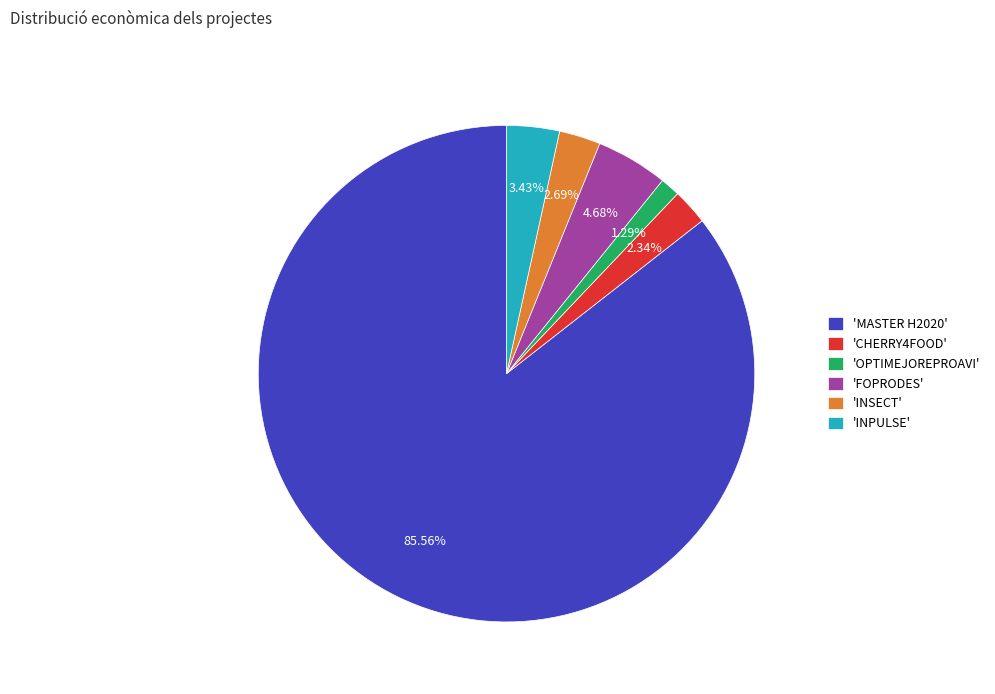

Which slice represents more than half of the pie?

'MASTER H2020'